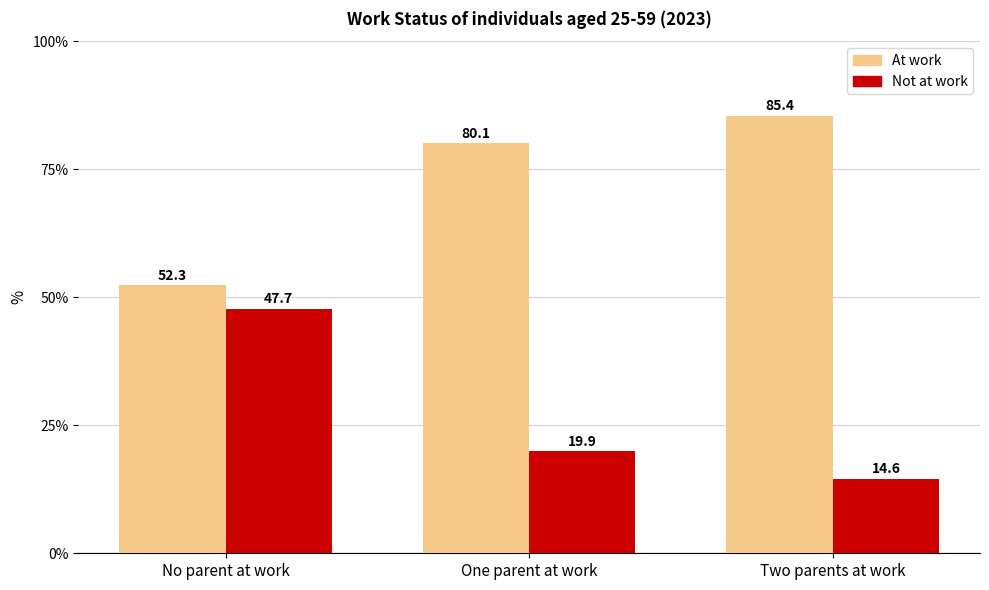

What is the value of the At work bar at the 3rd from the left?

85.4